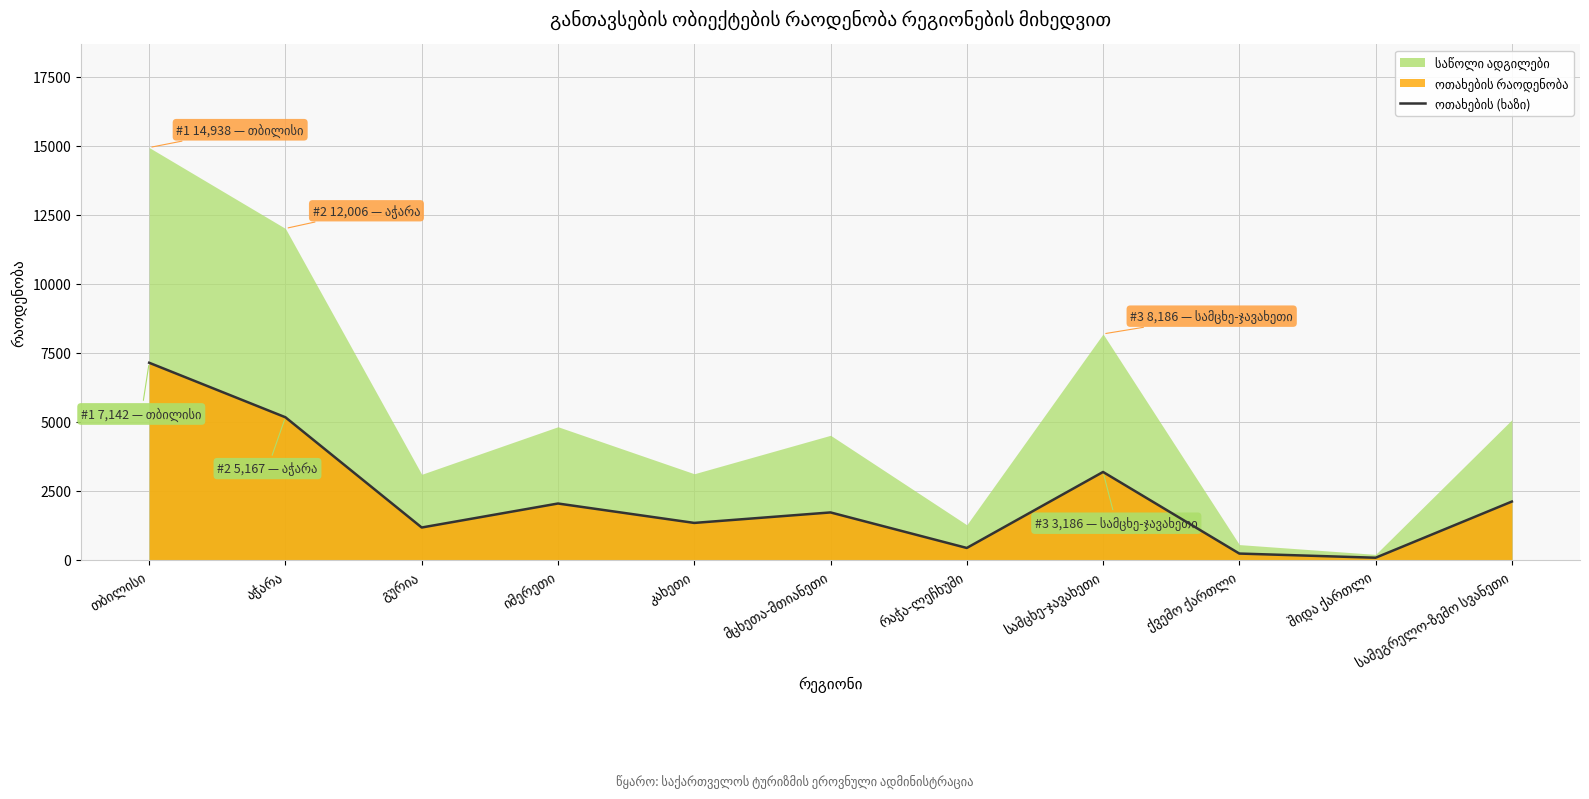

How many lines are shown in the chart?

1